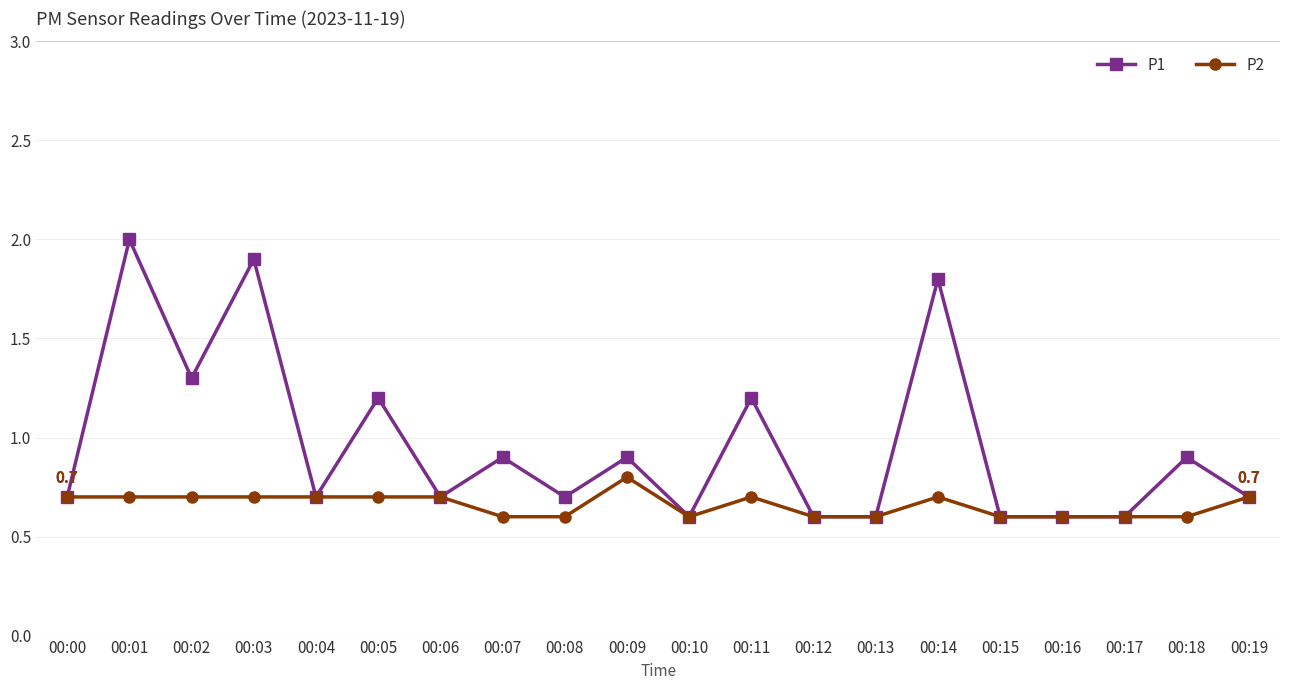

The value of P2 at 00:01 is 0.3. True or false?

False